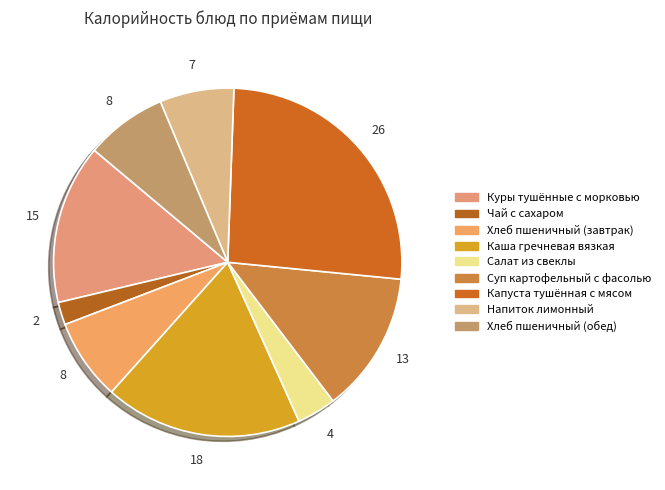

To the nearest percent, what percentage of the pie is Хлеб пшеничный (завтрак)?

8%